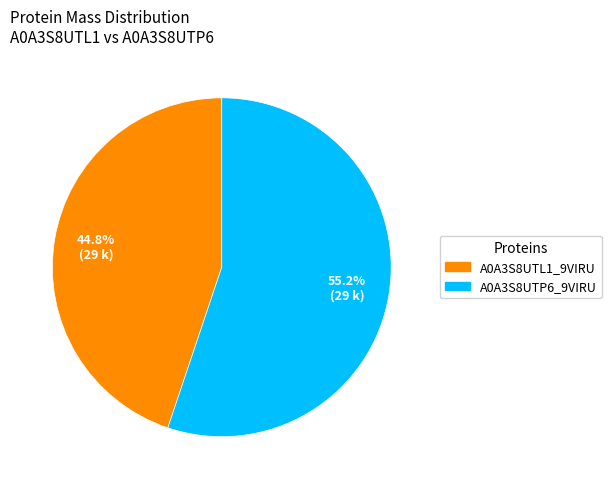

Does any single category account for the majority?

Yes